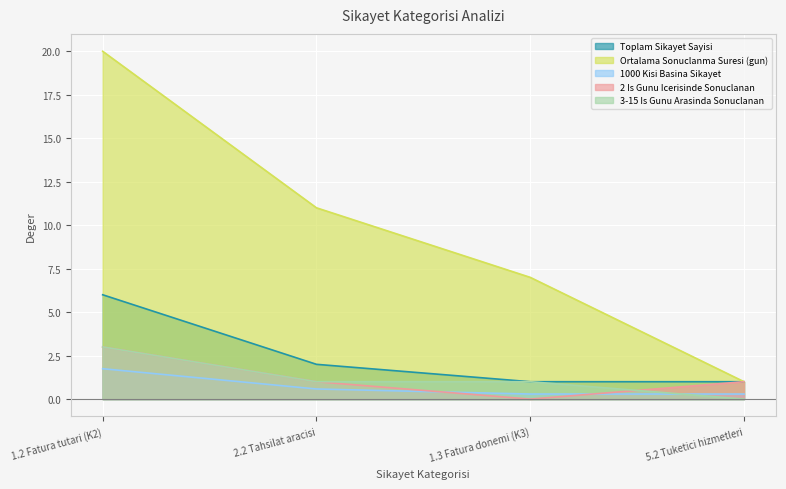

How many lines are shown in the chart?

5